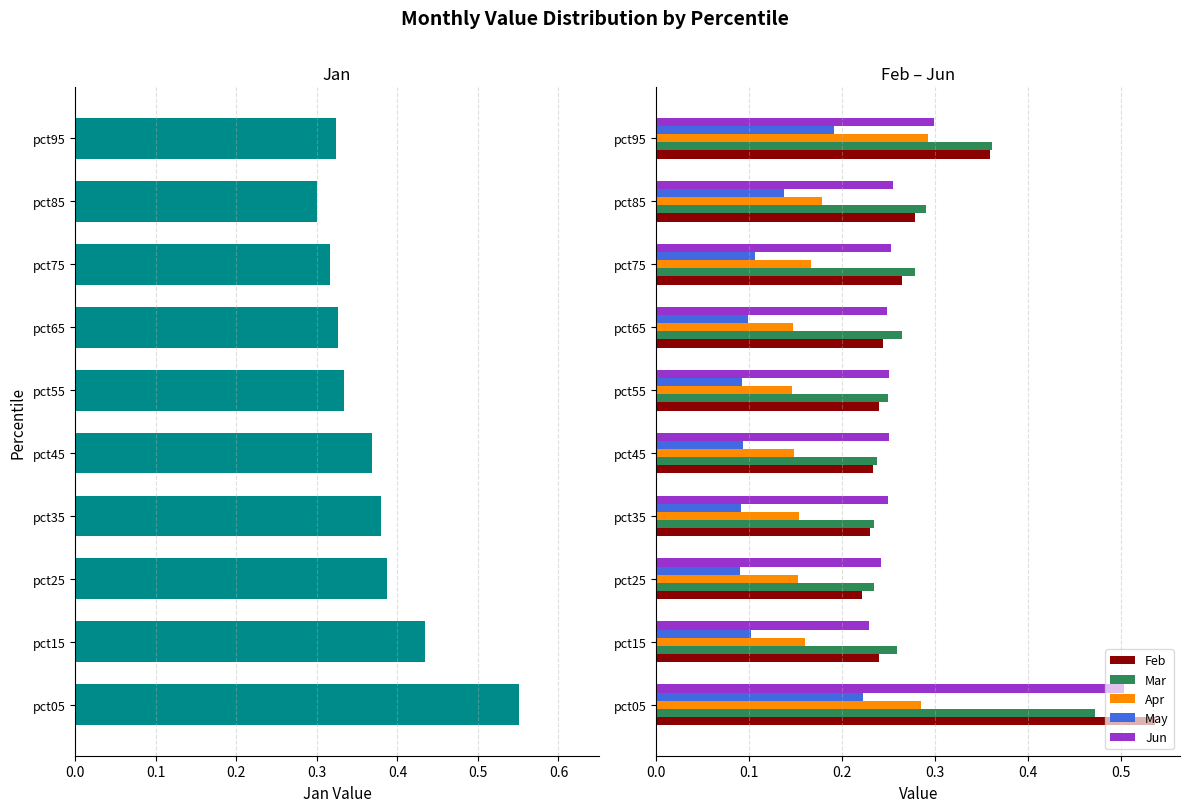

Is the value of Jun at pct45 greater than the value of Apr at pct85?

Yes